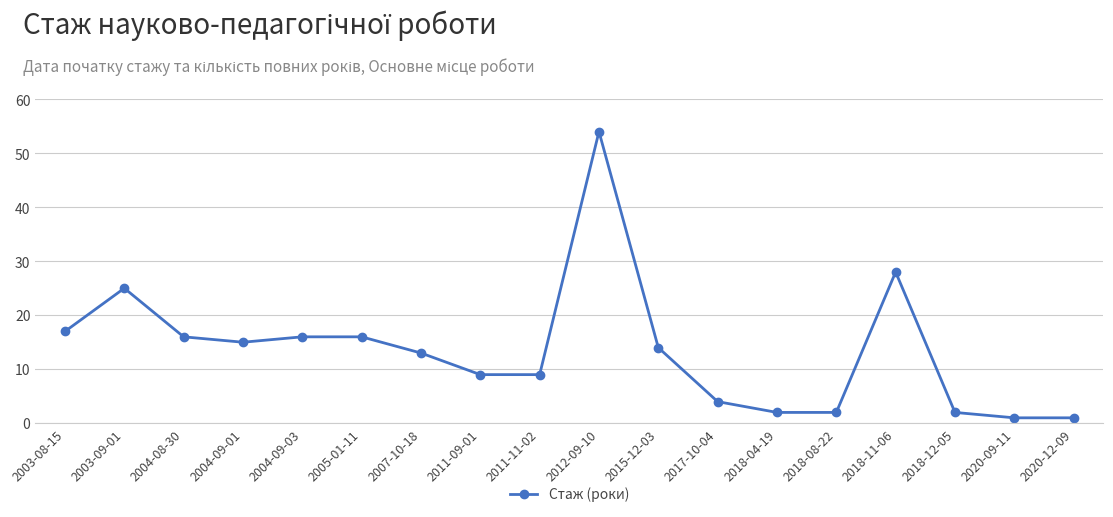

Reading left to right, what are all the values shown in this chart?

17	25	16	15	16	16	13	9	9	54	14	4	2	2	28	2	1	1